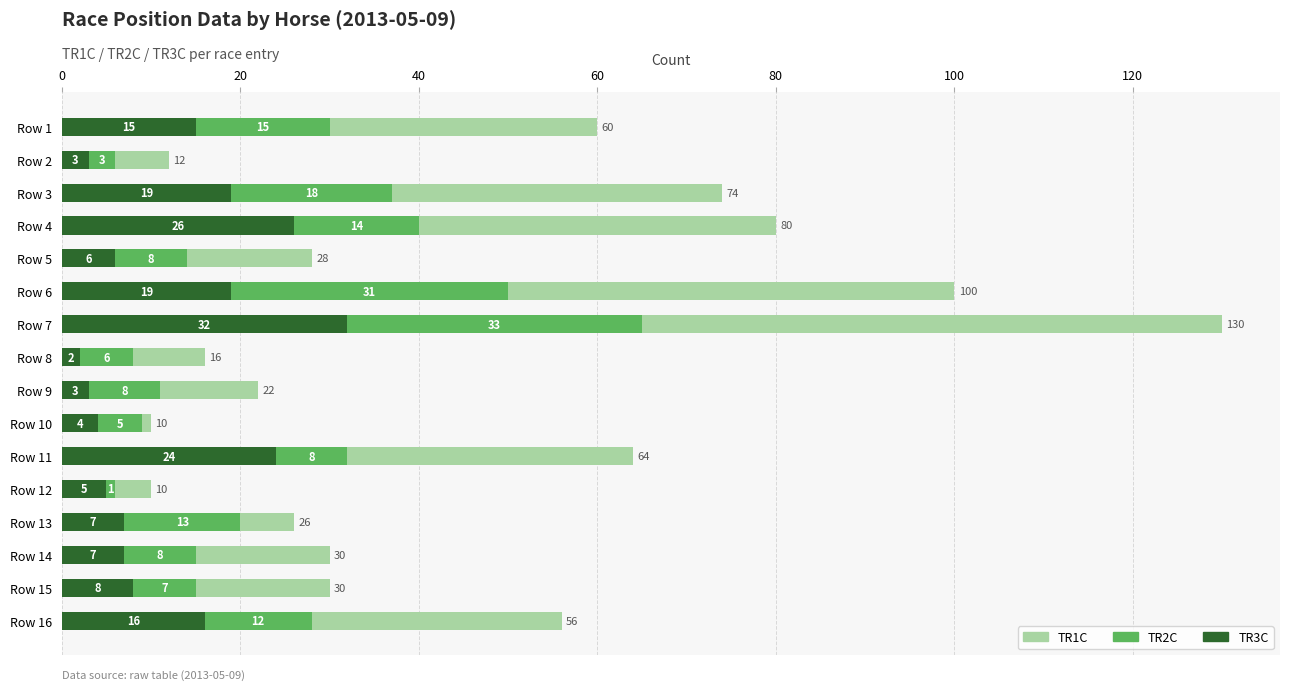

What is the highest value of the TR1C series?

32